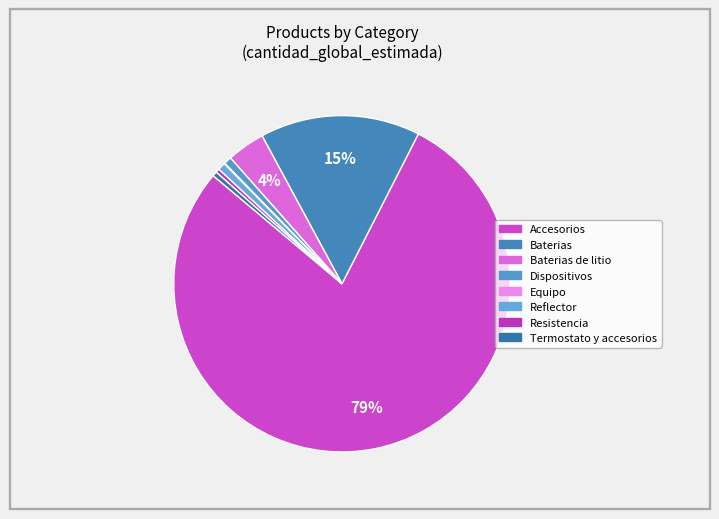

Rank the categories by value from lowest to highest.

Equipo, Resistencia, Termostato y accesorios, Dispositivos, Reflector, Baterias de litio, Baterias, Accesorios